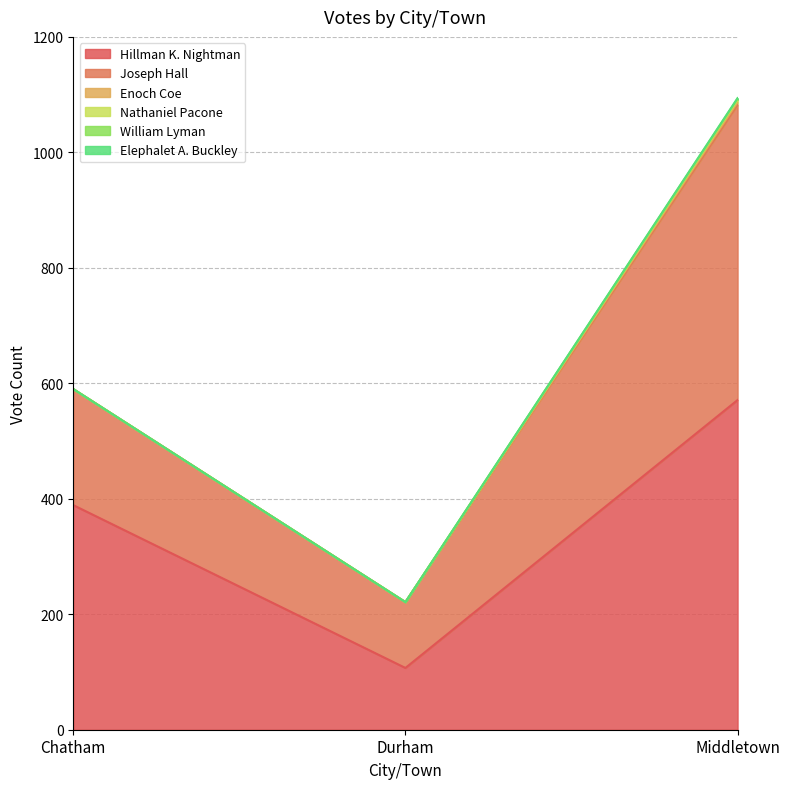

Reading right to left, what are all the values shown in this chart?

Hillman K. Nightman: Middletown=571	Durham=107	Chatham=389
Joseph Hall: Middletown=511	Durham=114	Chatham=201
Enoch Coe: Middletown=5	Durham=0	Chatham=0
Nathaniel Pacone: Middletown=4	Durham=0	Chatham=0
William Lyman: Middletown=2	Durham=0	Chatham=0
Elephalet A. Buckley: Middletown=1	Durham=0	Chatham=0